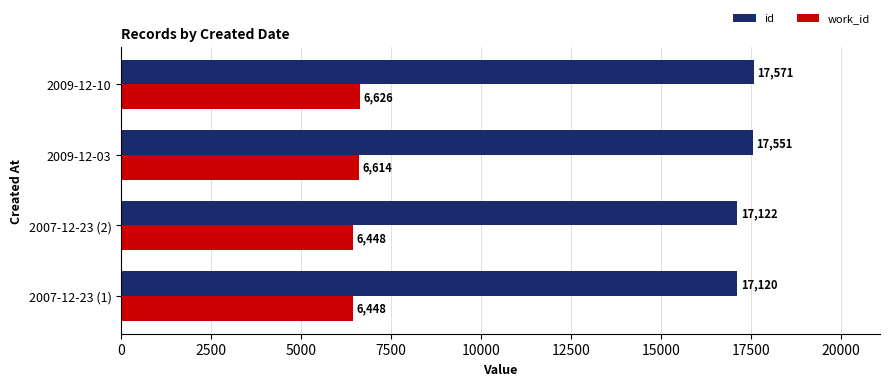

What is the average value of the work_id series?

6534